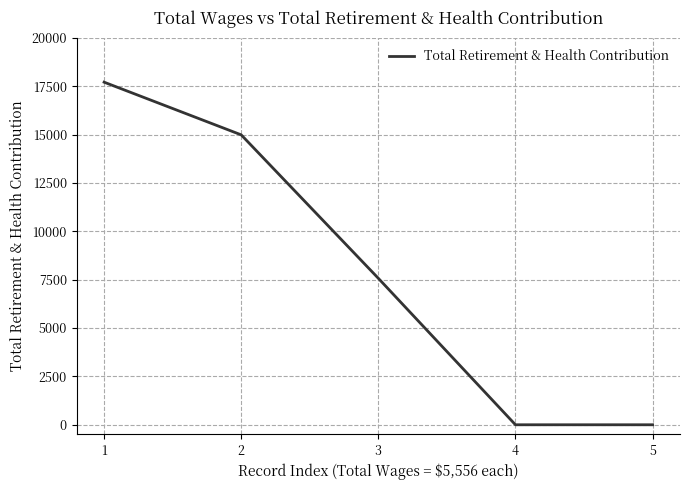

Count the number of categories in the chart.

5